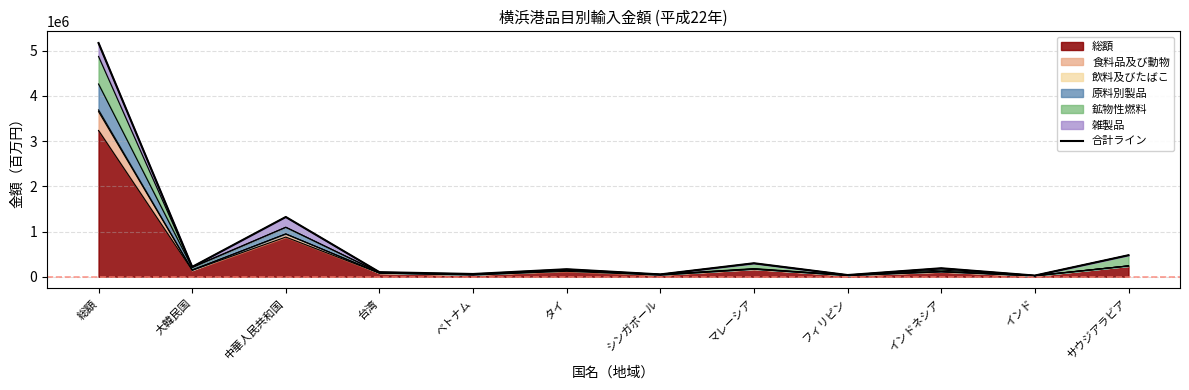

Which category has the highest value across all series?

総額